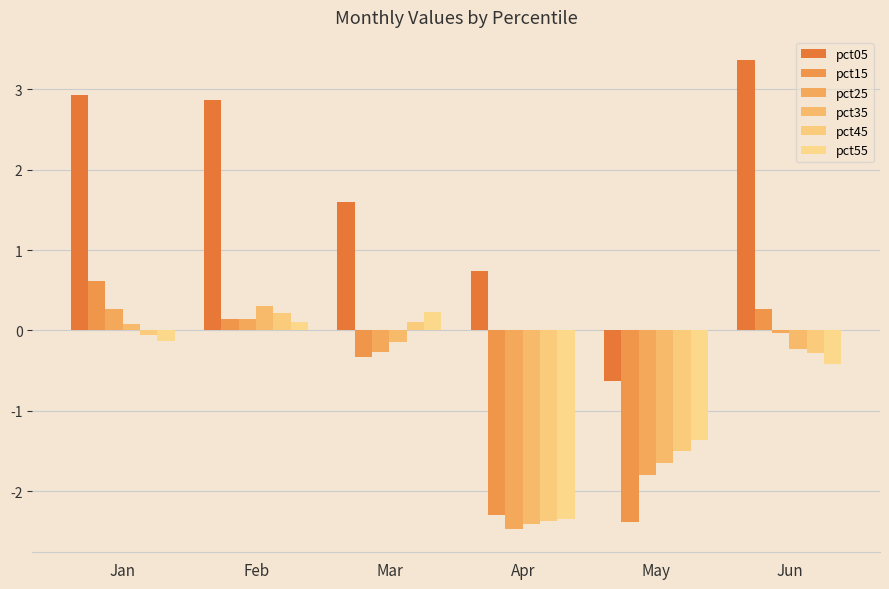

What is the value of the pct35 bar at the 3rd from the left?

-0.1